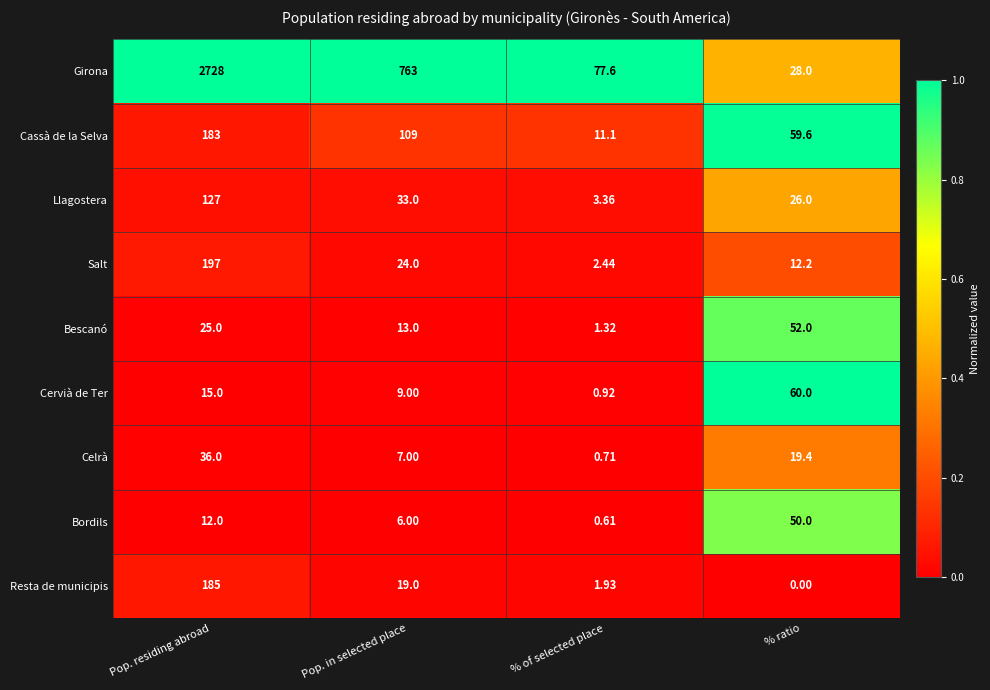

Between Pop. in selected place and % ratio, which series saw the biggest shift?

Girona